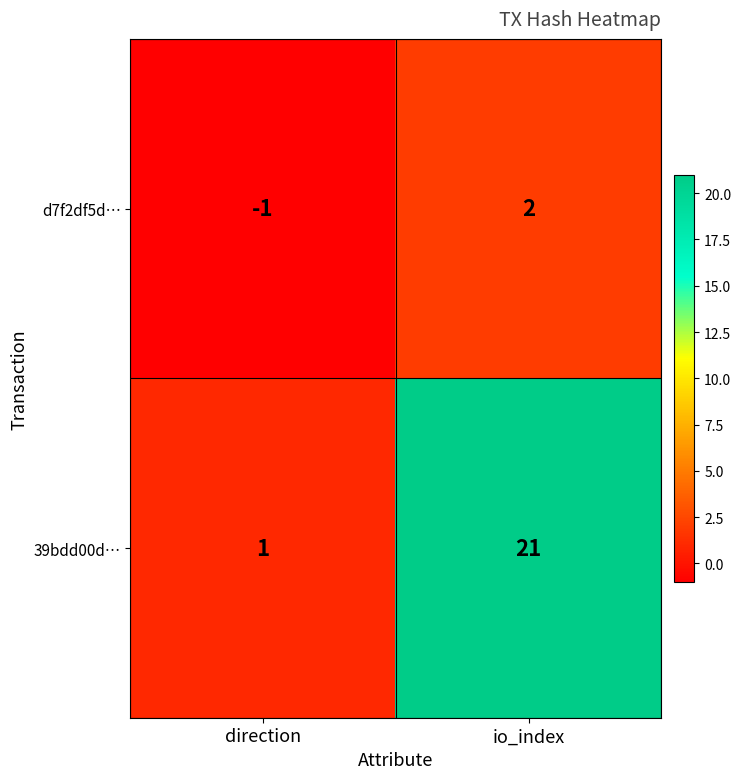

Which category has the highest value across all series?

io_index